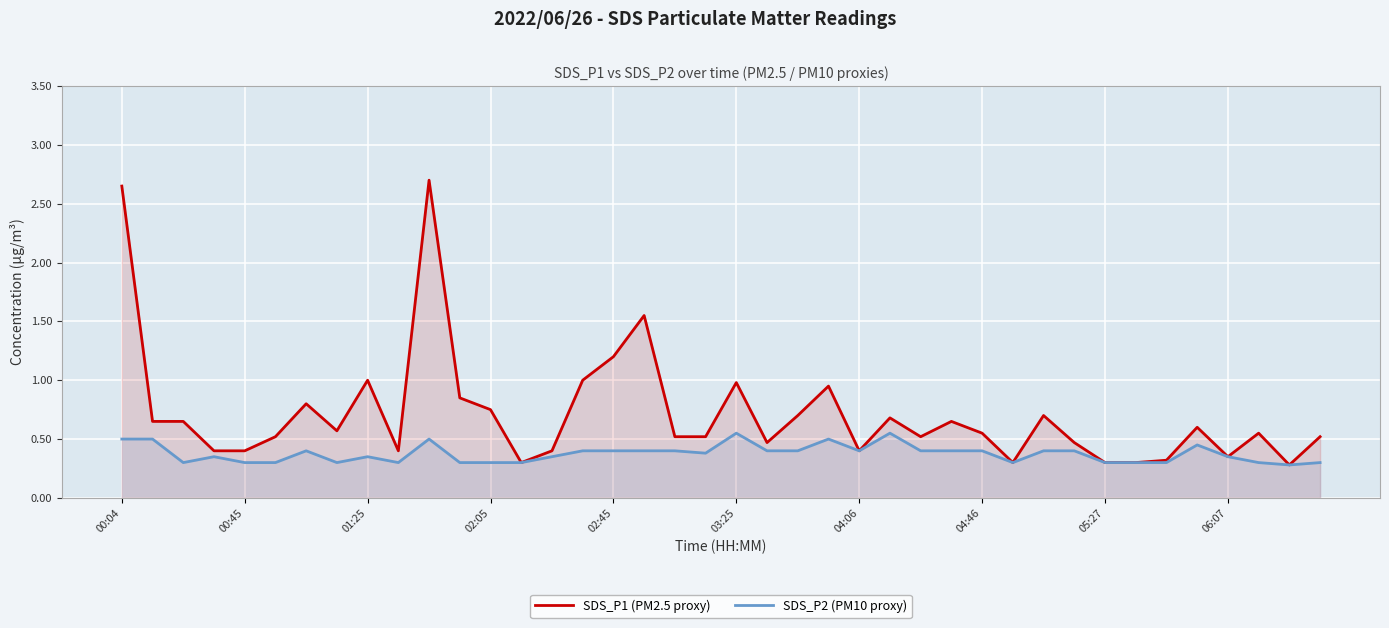

Rank the series by their average value, from lowest to highest.

SDS_P2 (PM10 proxy), SDS_P1 (PM2.5 proxy)